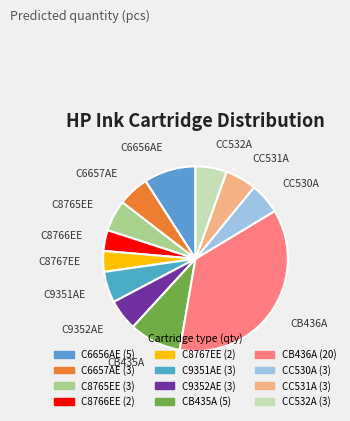

The CC531A slice represents 1% of the pie. True or false?

False